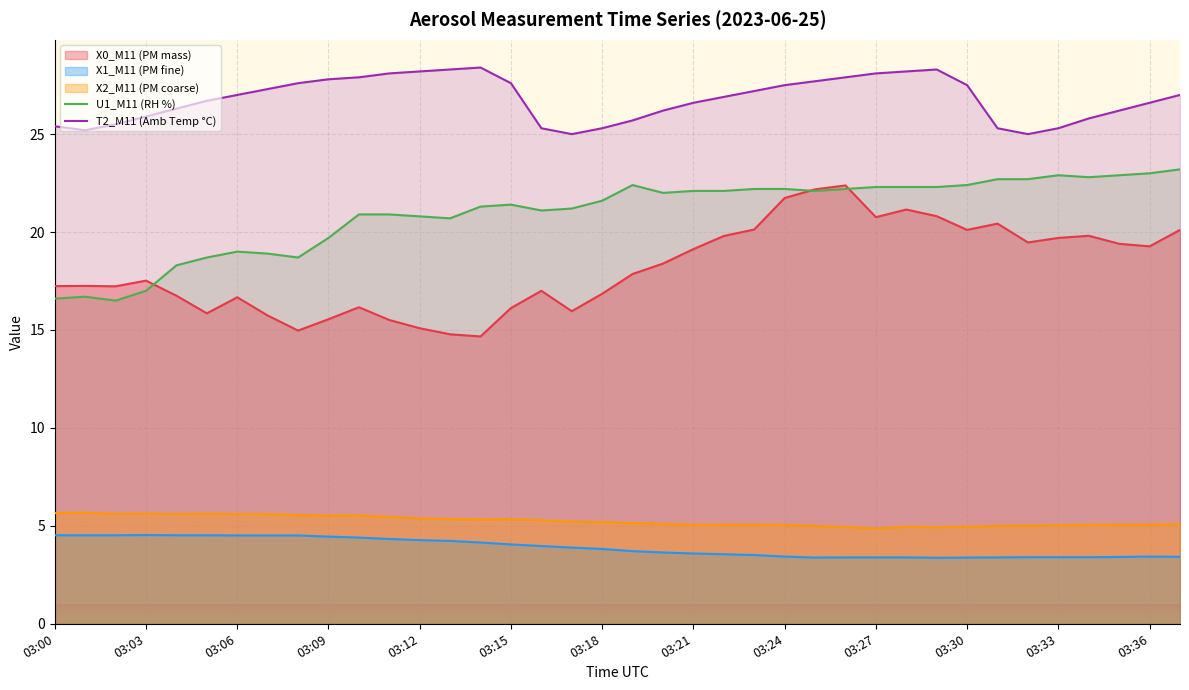

True or false: U1_M11 (RH %) has a value of 22.4 at 03:30.

True